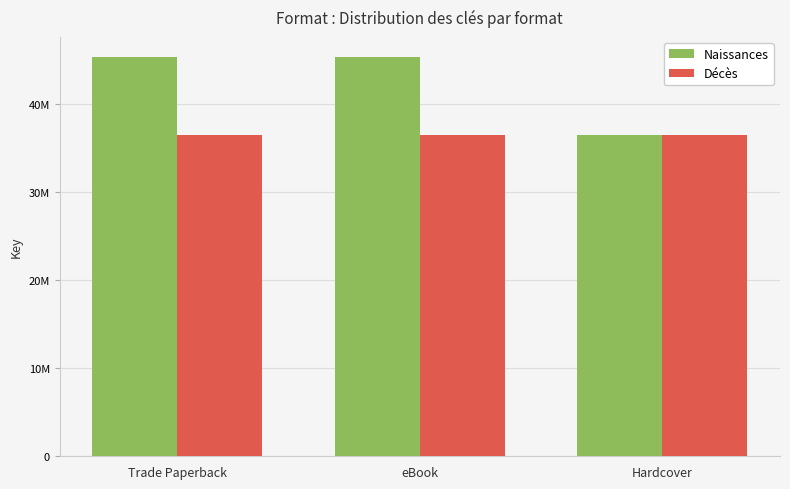

At which category is the sum across all series the highest?

Trade Paperback